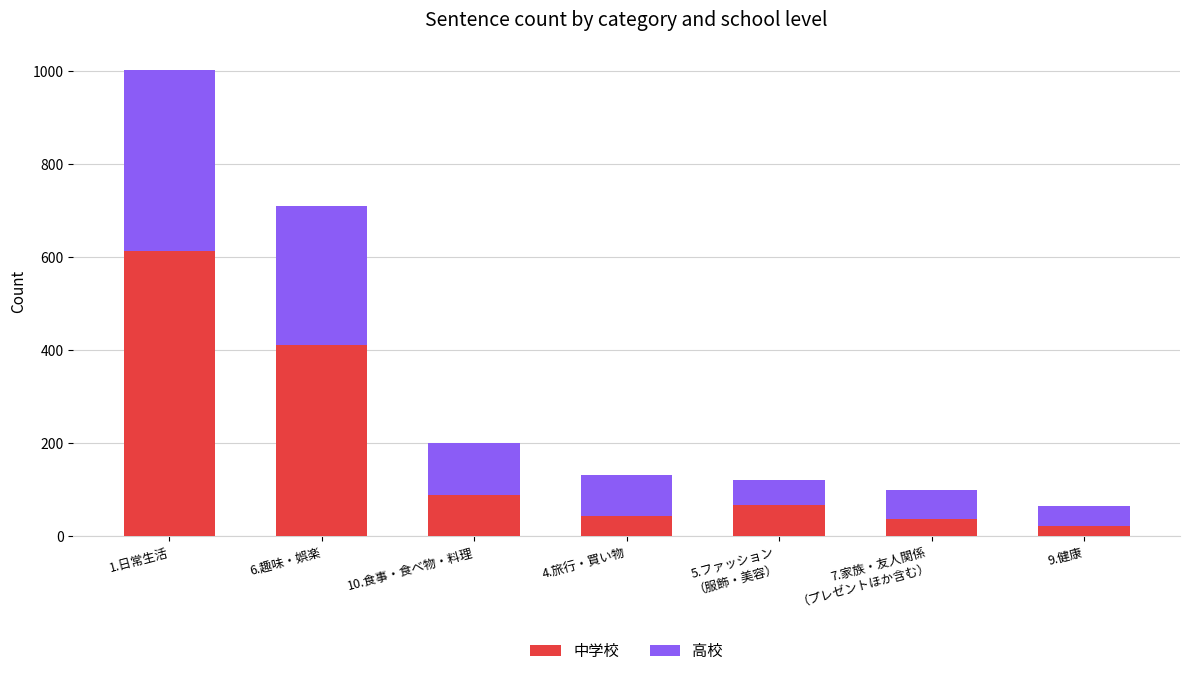

What is the minimum value for 中学校?

22